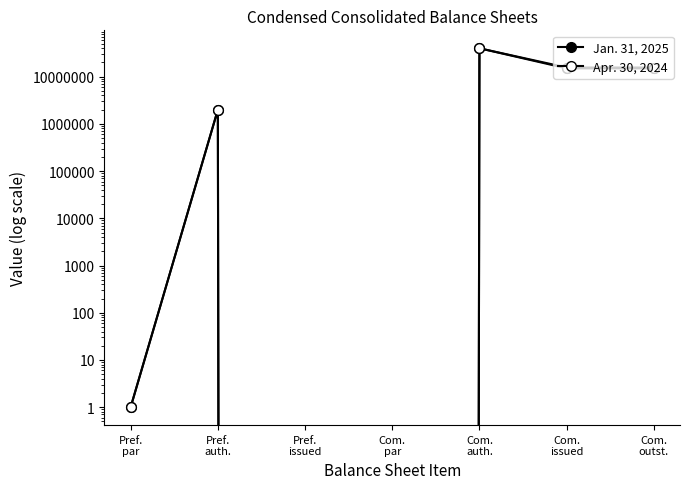

True or false: Jan. 31, 2025 and Apr. 30, 2024 cross at least once.

False